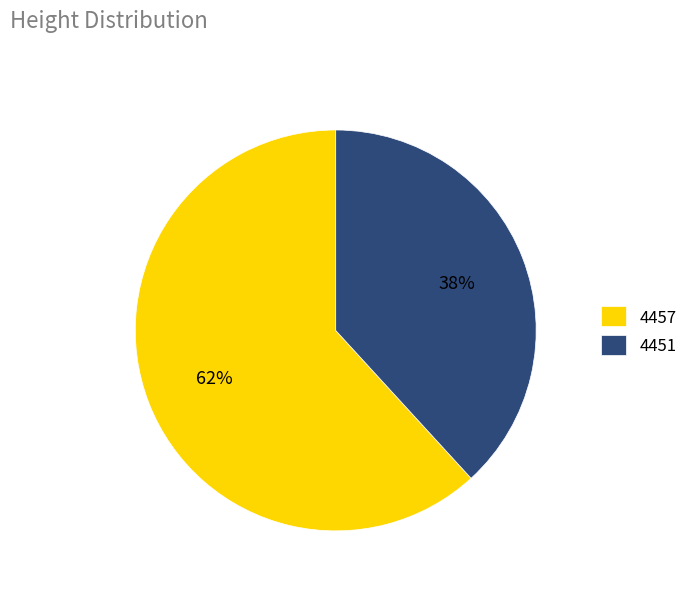

To the nearest percent, what is the combined percentage of 4457 and 4451?

100%